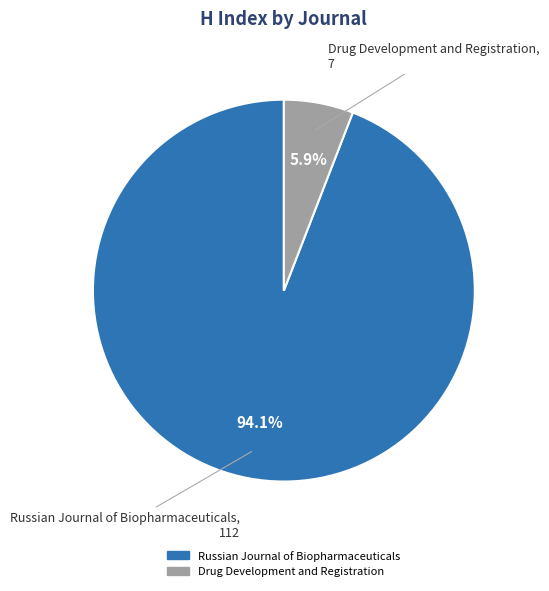

What percentage is the Drug Development and Registration slice, to the nearest percent?

6%